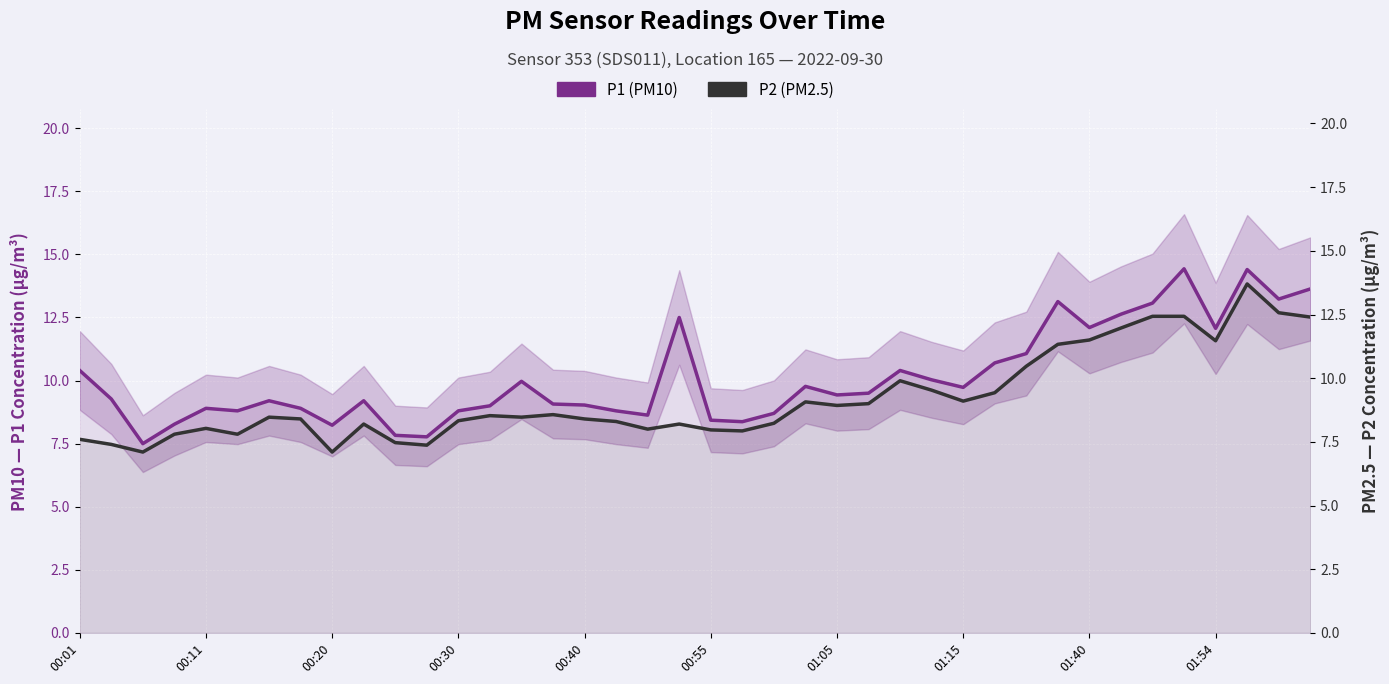

How many lines are shown in the chart?

2